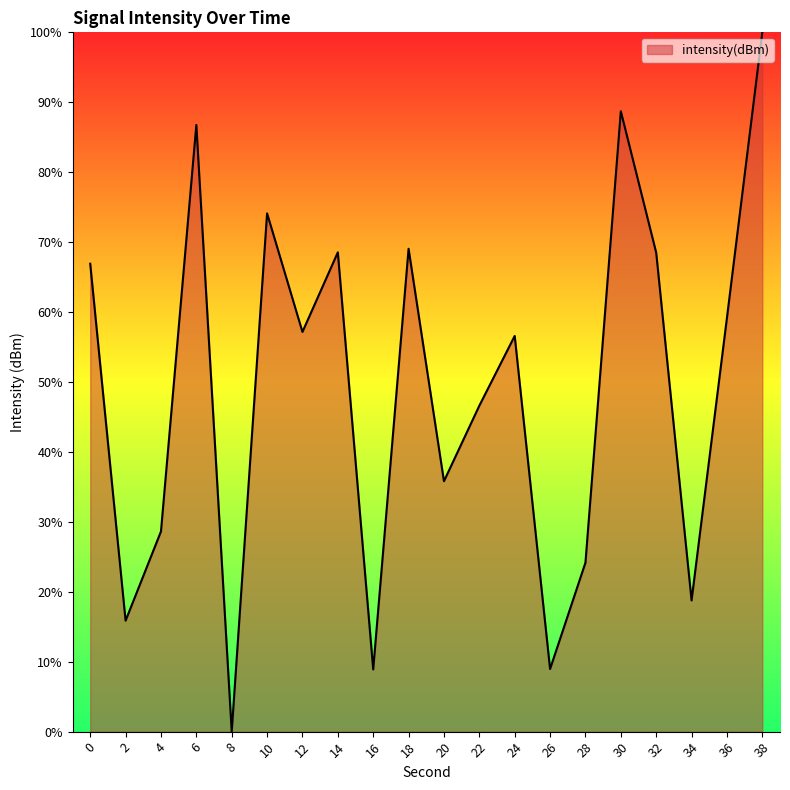

Approximately how many times larger is the value at 4 compared to 22?

0.6